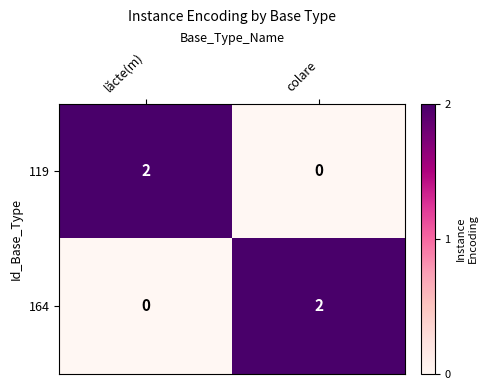

Is it true that 119 equals -1 at colare?

False